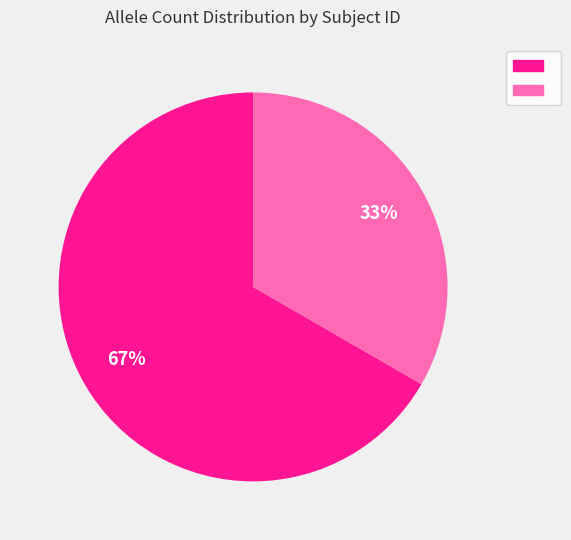

To the nearest percent, what is the average slice percentage?

50%